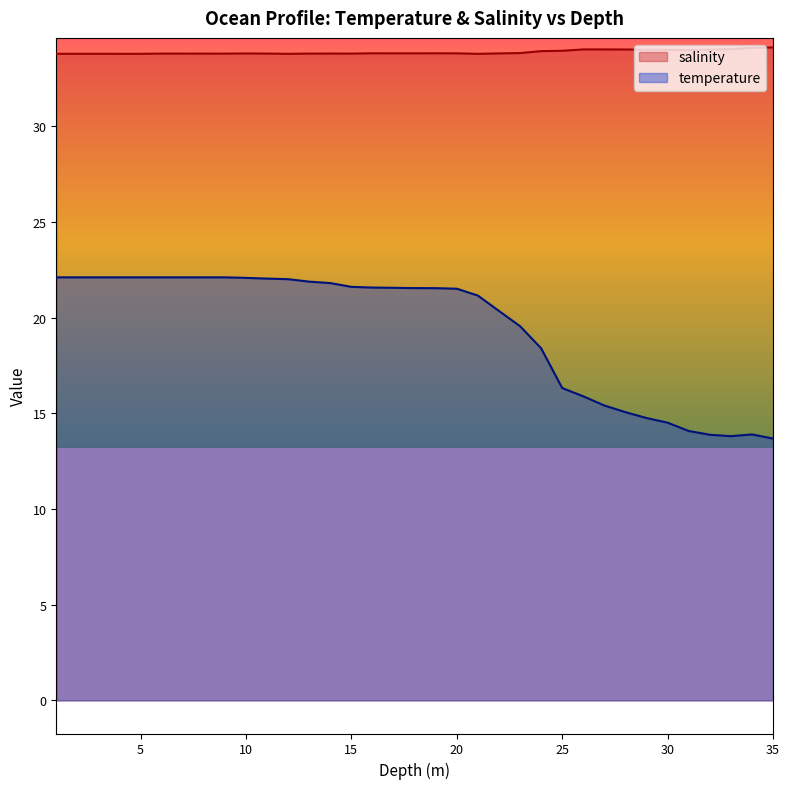

What is the difference between the maximum and minimum values in the temperature series?

8.4